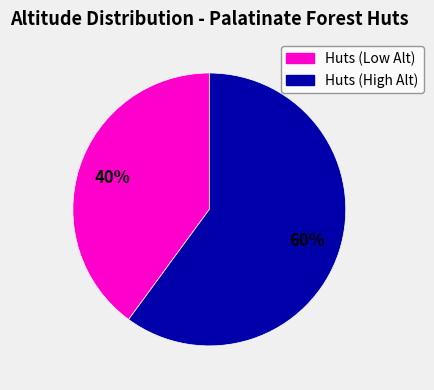

Count the number of slices in the pie.

2